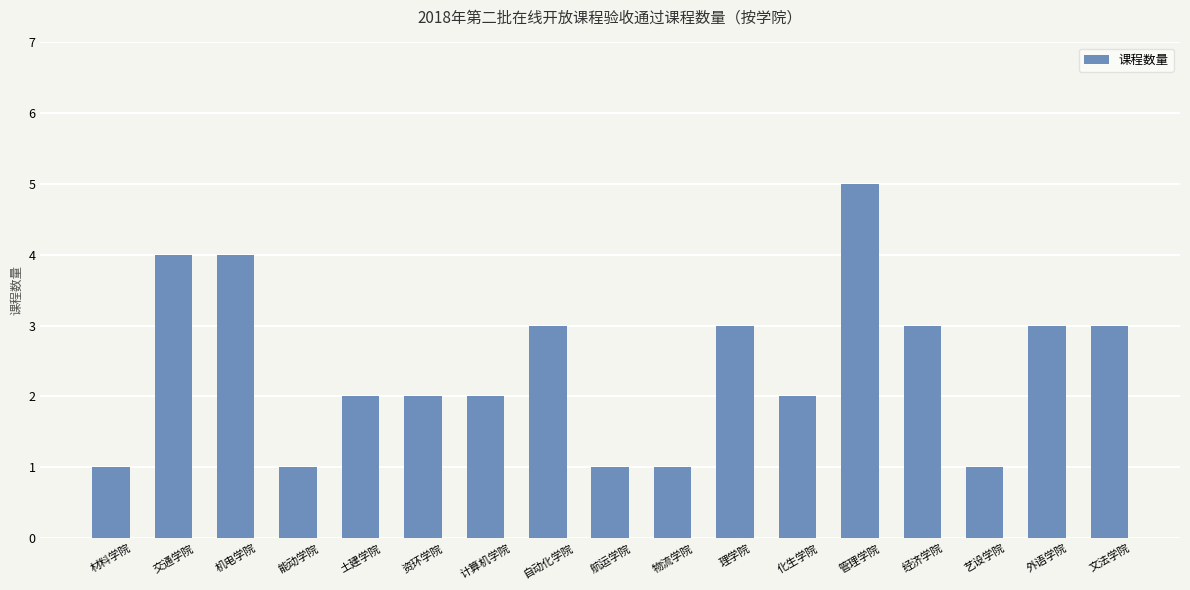

Are the bars horizontal?

No